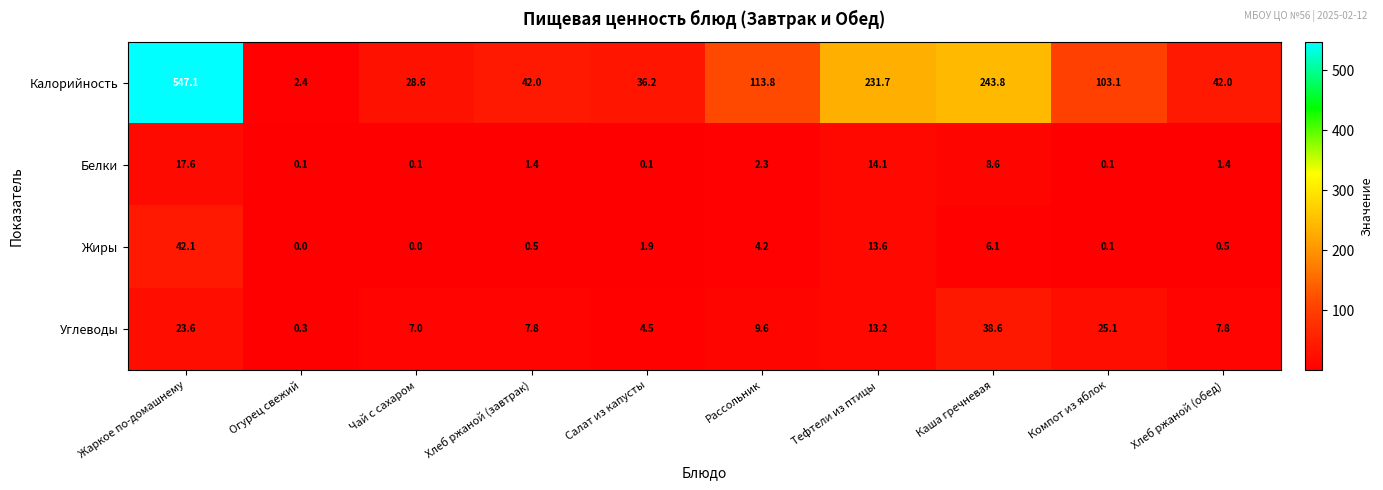

Is the value of Жиры at Чай с сахаром greater than the value of Калорийность at Хлеб ржаной (завтрак)?

No